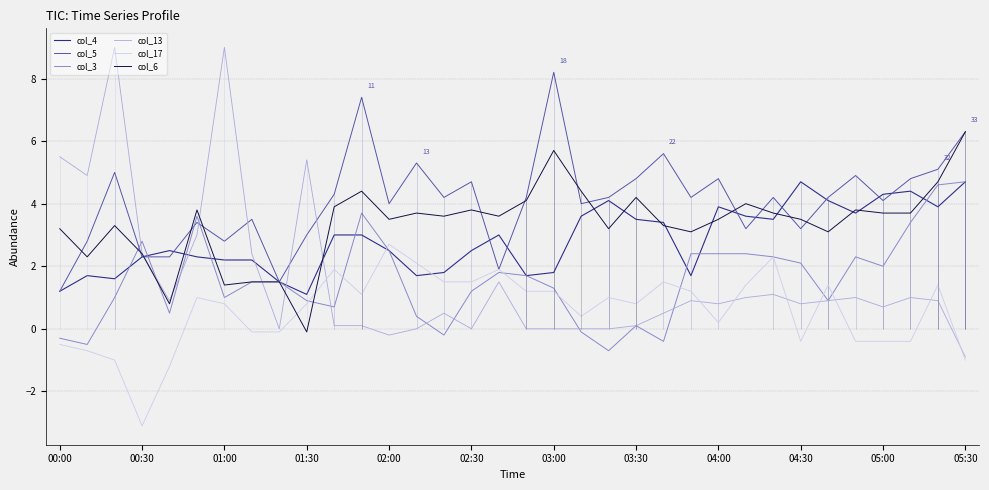

Does the chart display data point markers on the line(s)?

No